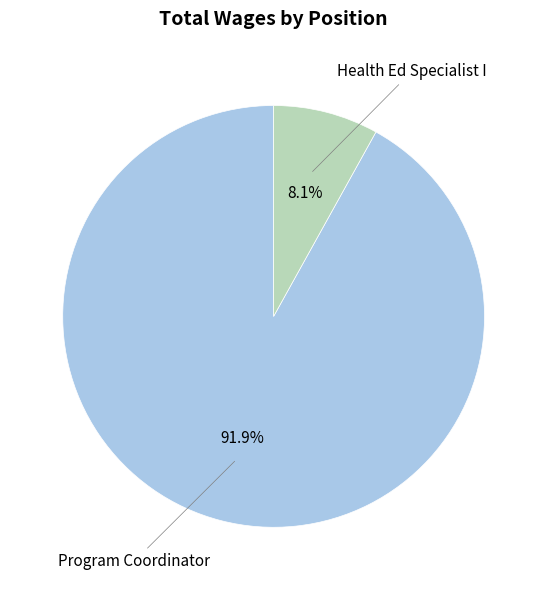

To the nearest percent, what portion does Health Ed Specialist I represent?

8%